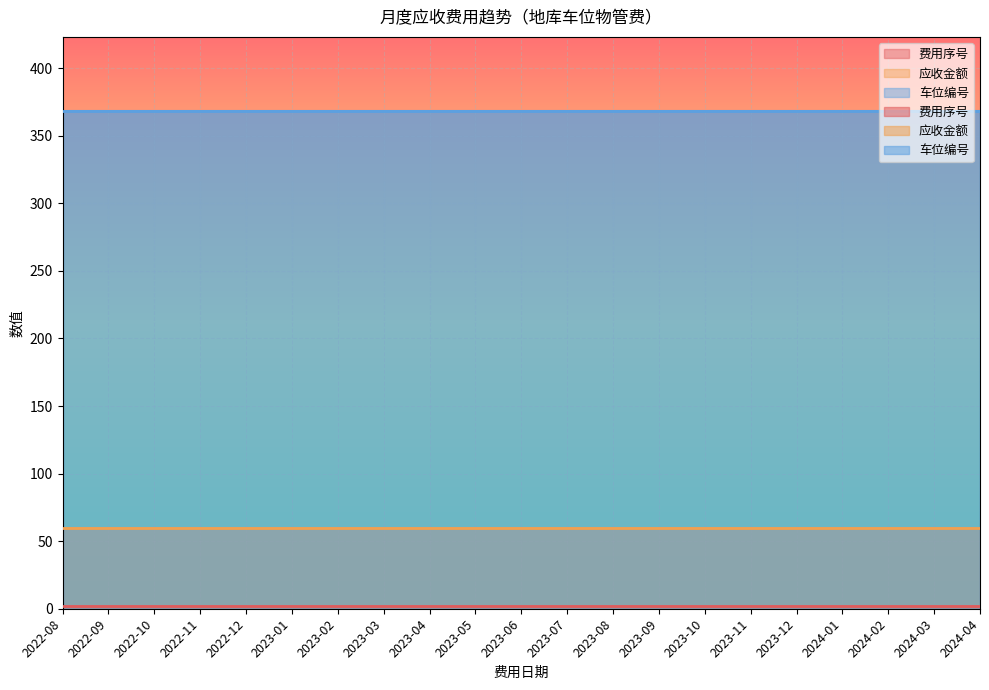

List the series in order of their peak value, lowest first.

费用序号, 应收金额, 车位编号